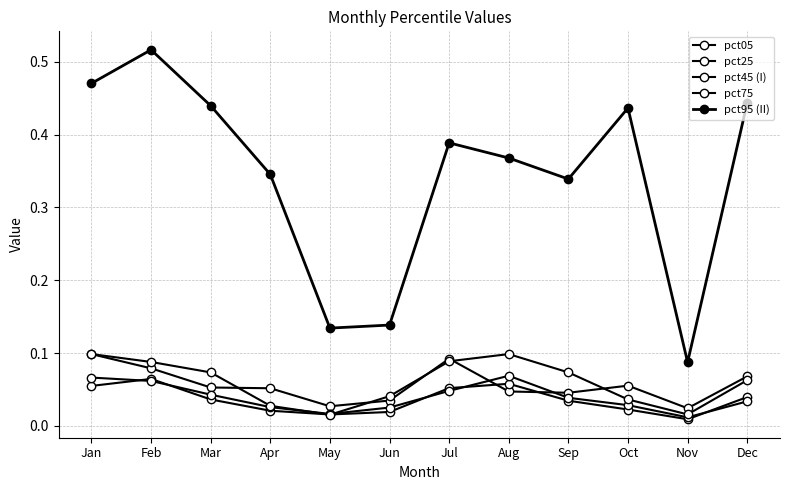

At which label does pct25 reach its minimum?

Nov